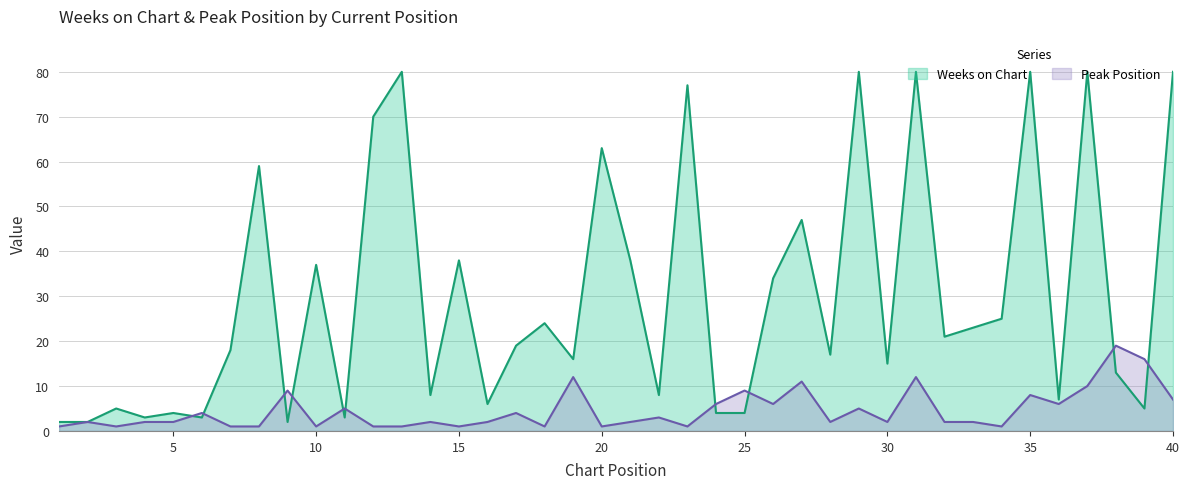

Which series has the widest spread of values?

Weeks on Chart